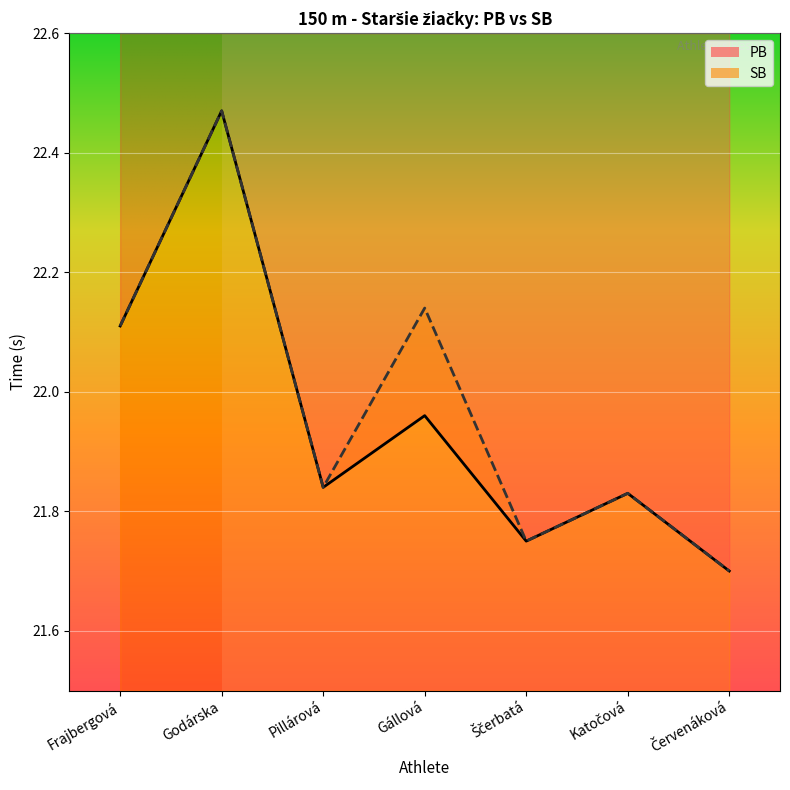

List the labels in order of PB value, smallest first.

Červenáková, Ščerbatá, Katočová, Pillárová, Gállová, Frajbergová, Godárska